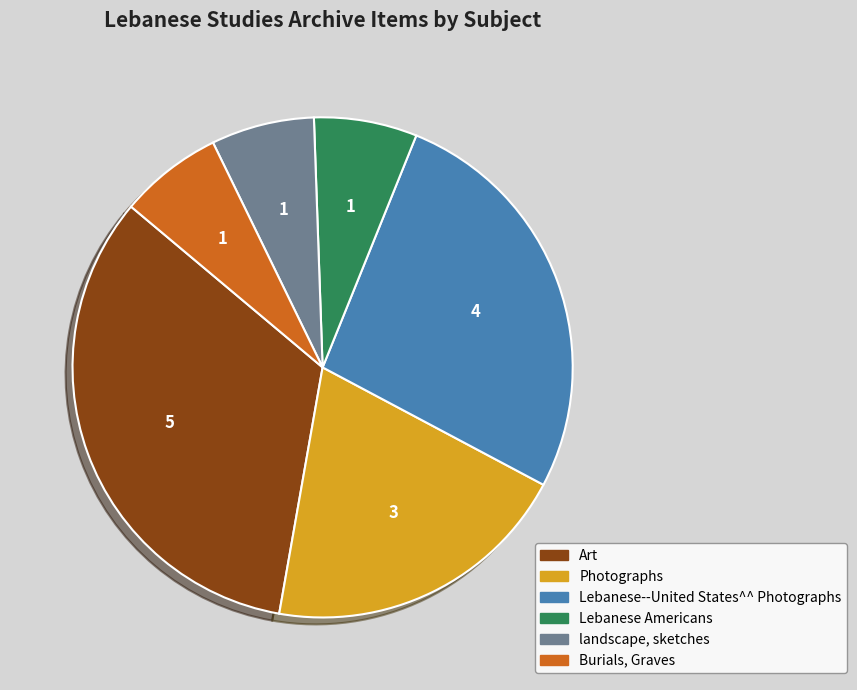

The Photographs slice represents 20% of the pie. True or false?

True